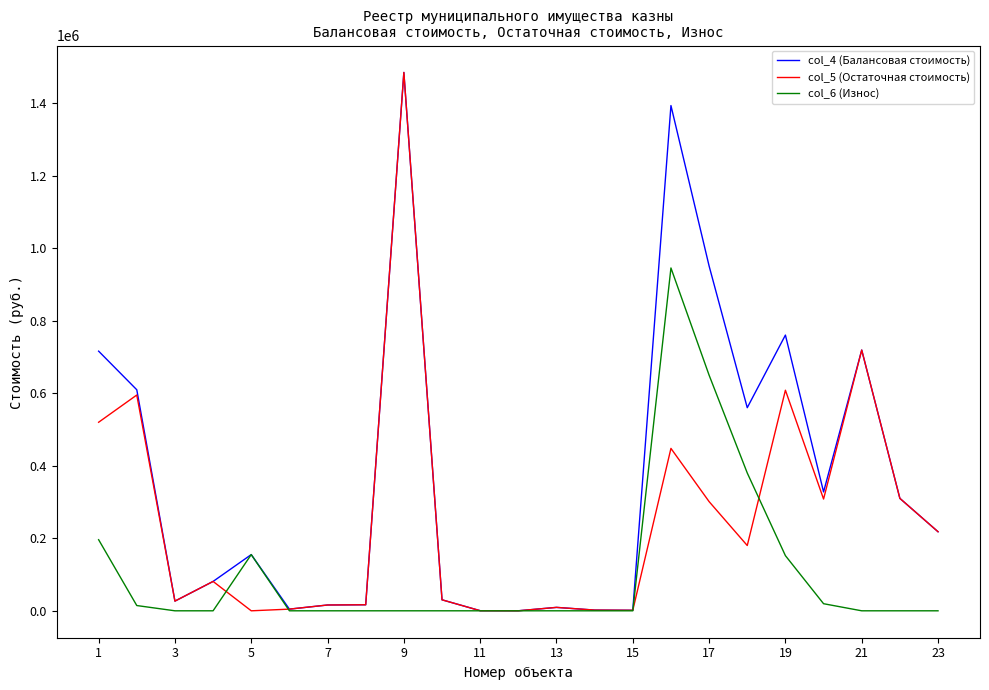

Rank the series by their average value, from lowest to highest.

col_6 (Износ), col_5 (Остаточная стоимость), col_4 (Балансовая стоимость)